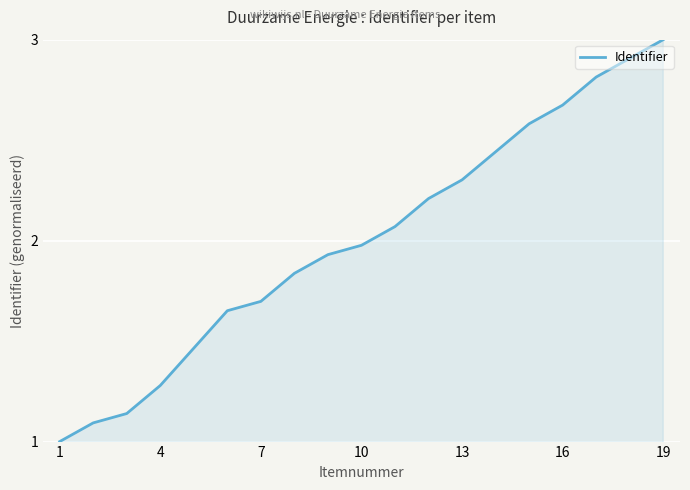

How many lines are shown in the chart?

1